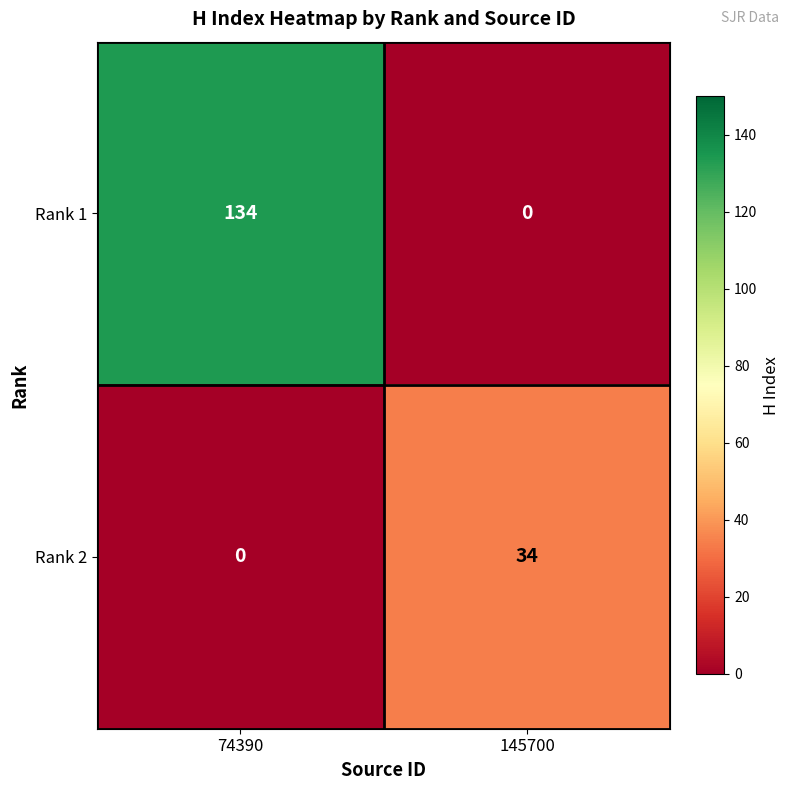

The value of Rank 1 at 74390 is 229. True or false?

False